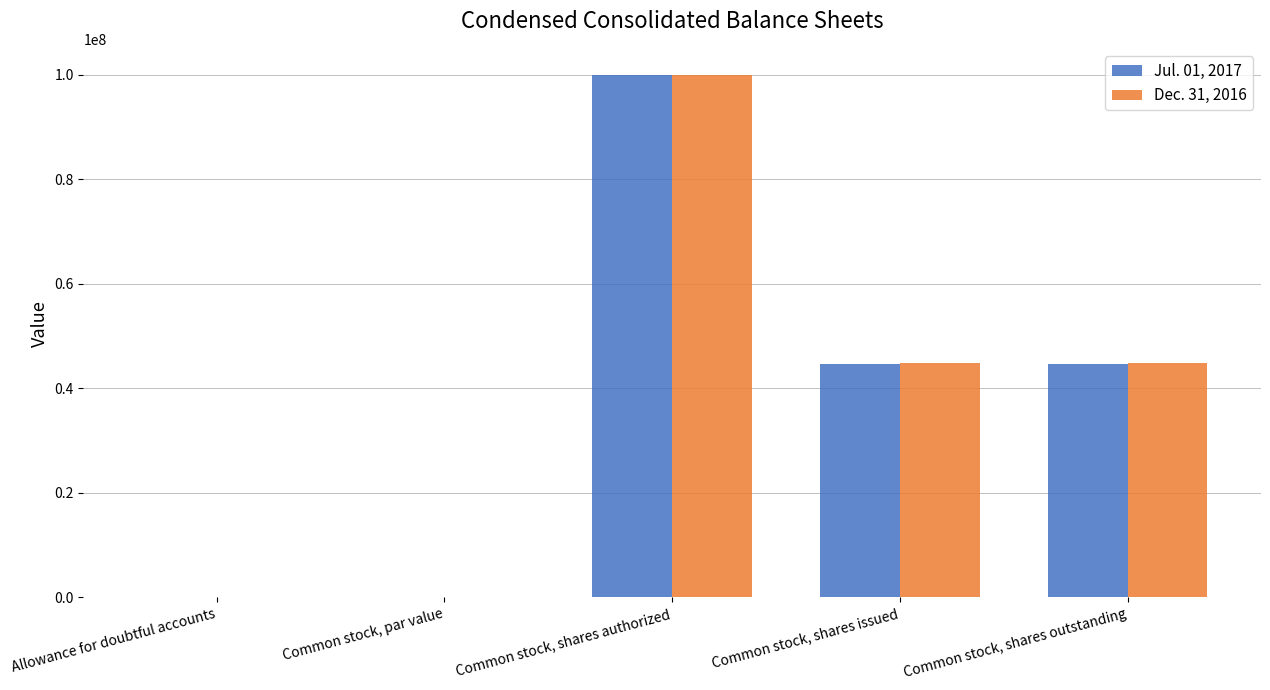

Is it true that Jul. 01, 2017 equals 16741251.7 at Common stock, shares issued?

False